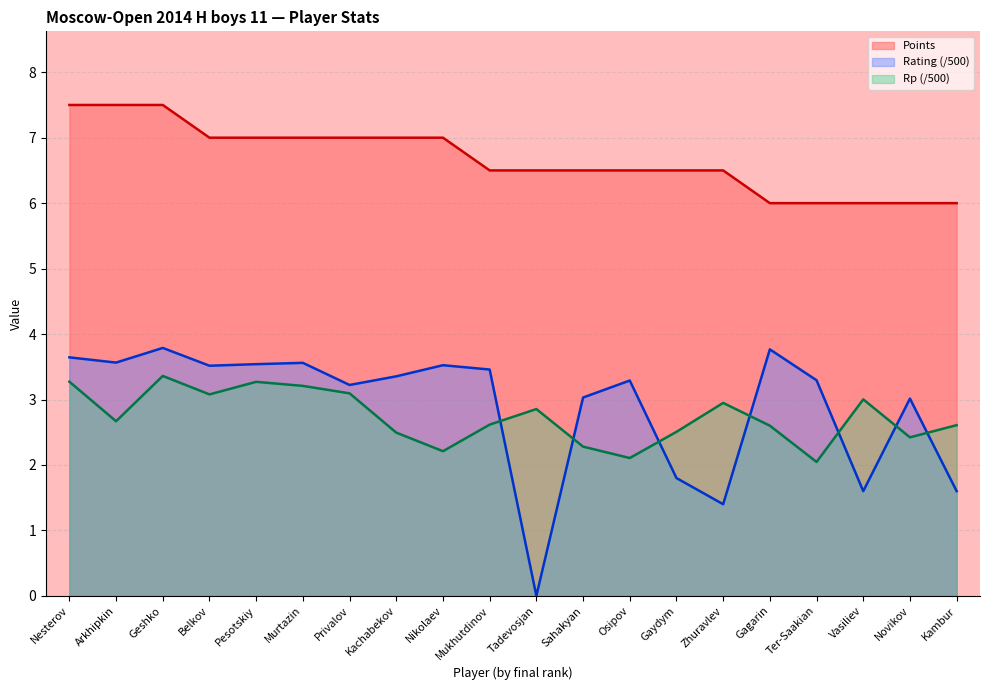

Count the number of data series in this chart.

3